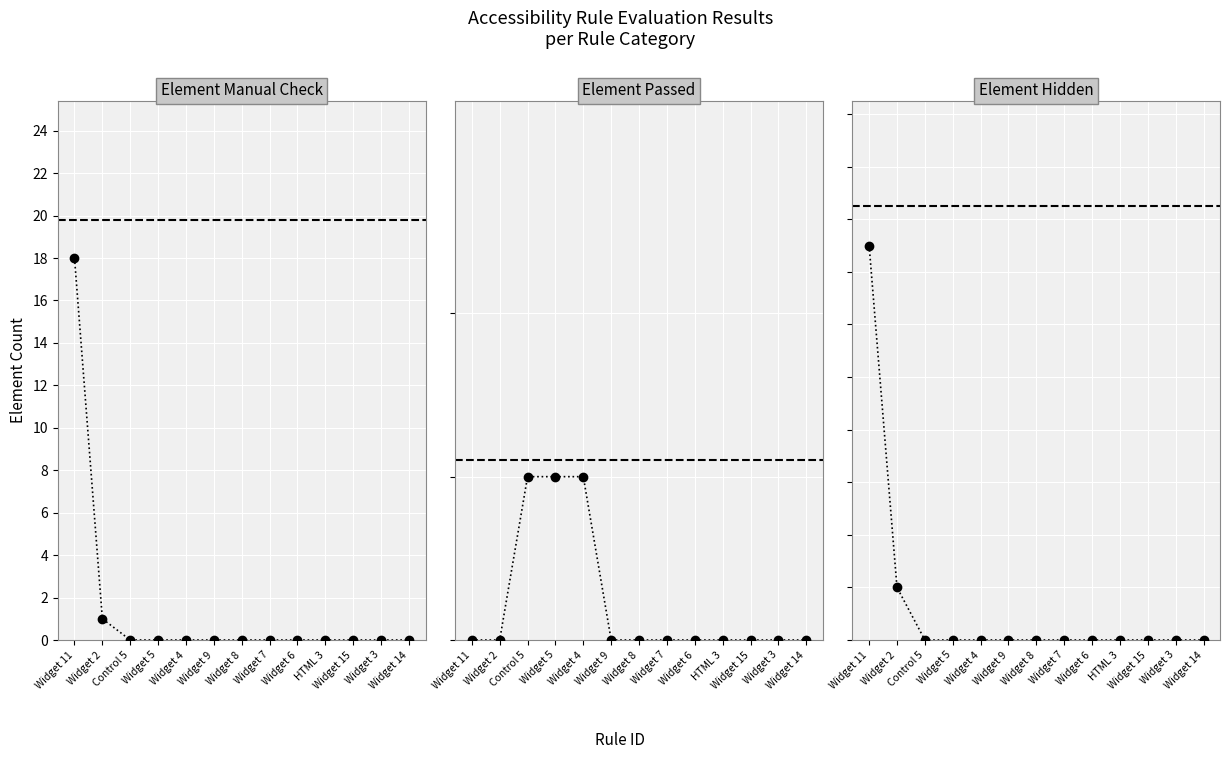

Which series has the widest spread of values?

Element Hidden